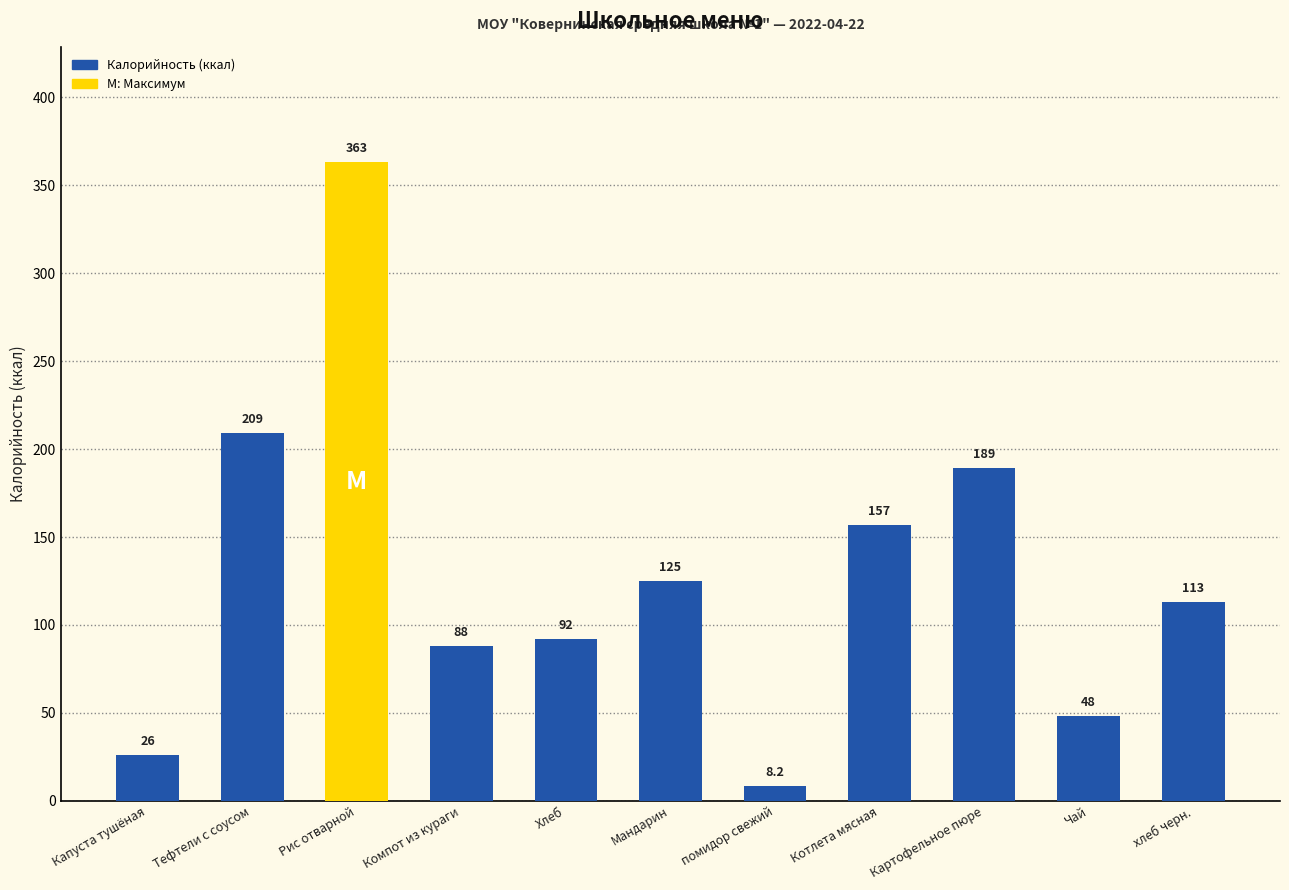

Is it true that the value at Хлеб is 92.0?

True